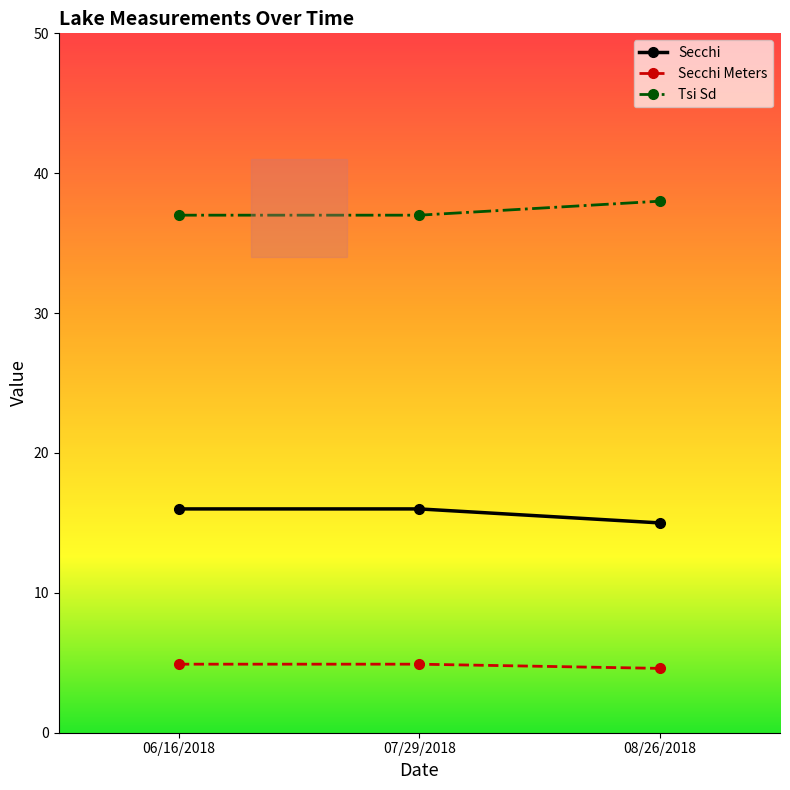

What position from the right is 06/16/2018?

3